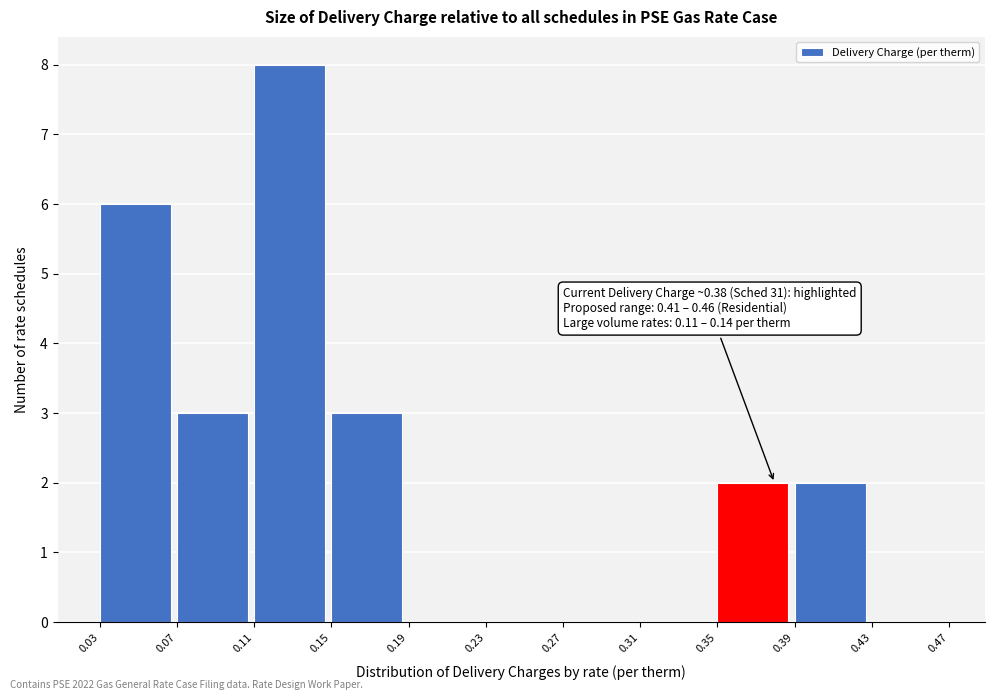

Over which range of the x-axis is the bar tallest?

0.11 to 0.15